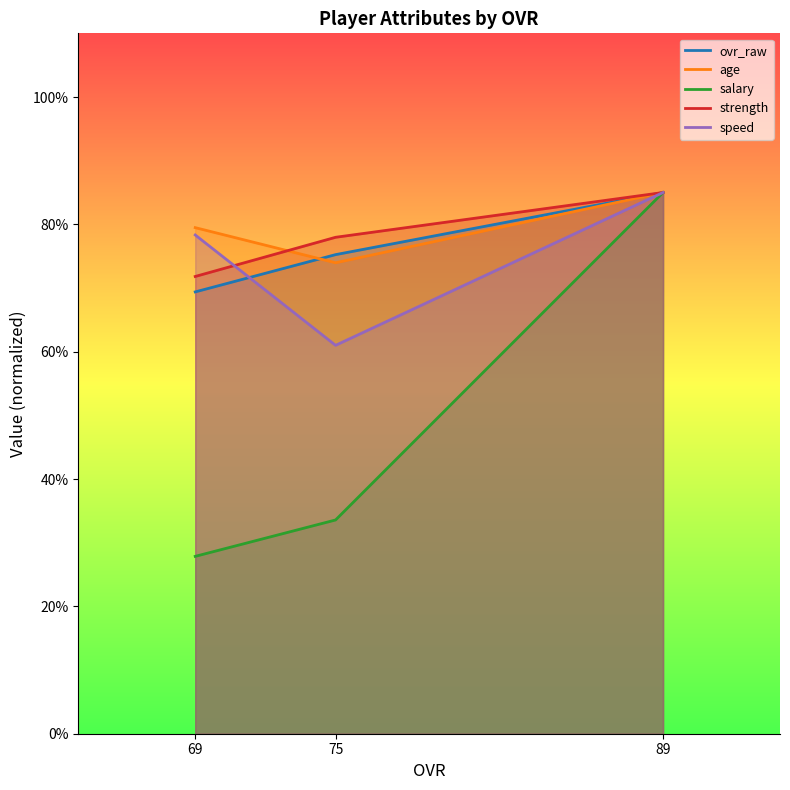

How many categories are shown in the chart?

3